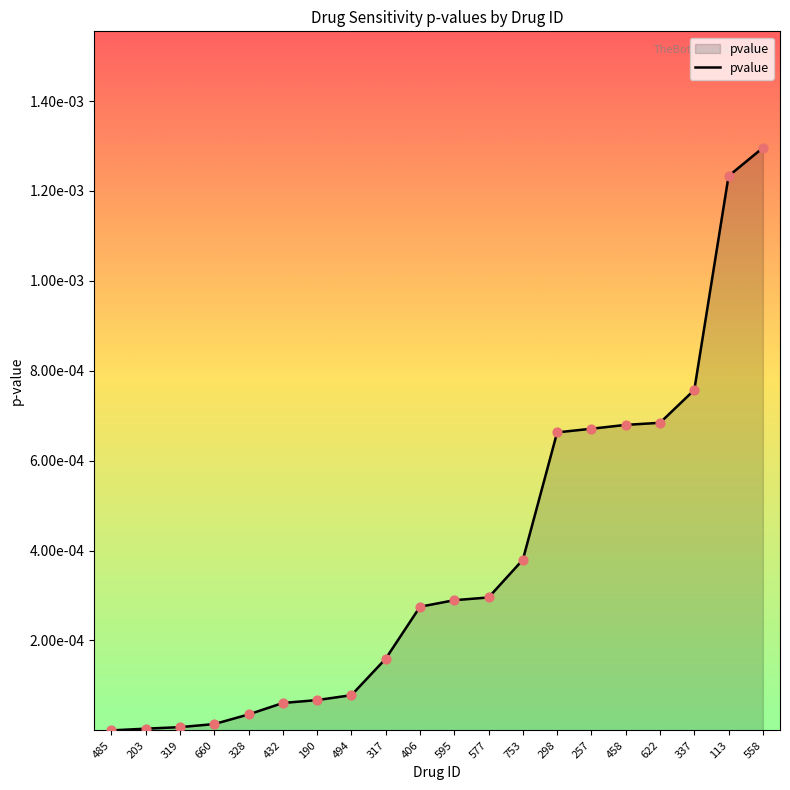

Which has a higher value, 317 or 432?

317